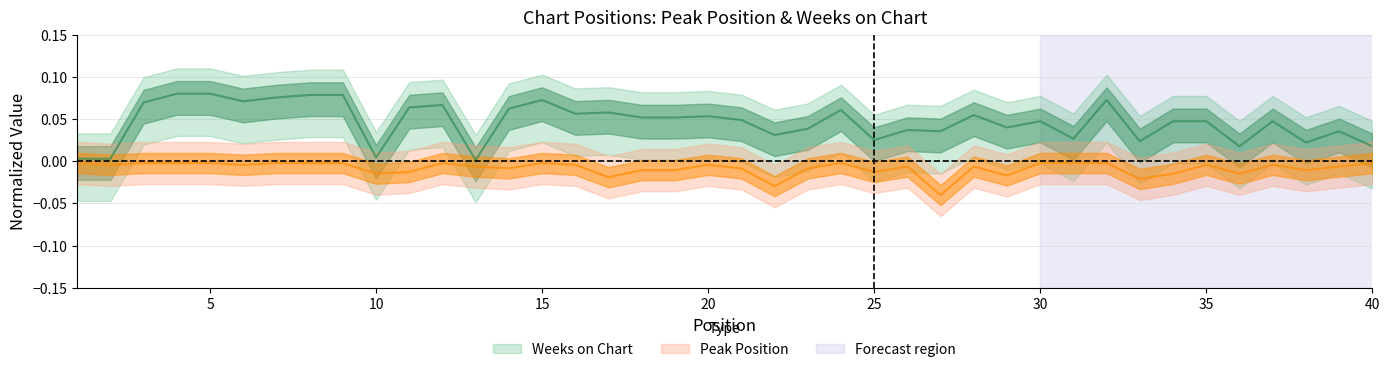

What are all the series names shown in the legend?

Peak Position, Weeks on Chart